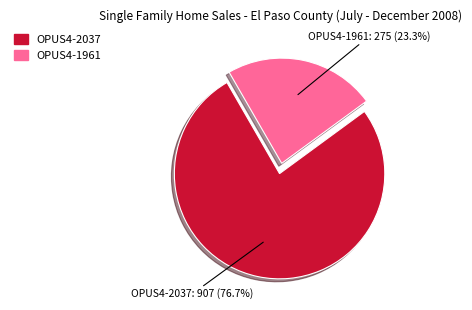

To the nearest percent, what percentage of the pie is OPUS4-2037?

77%